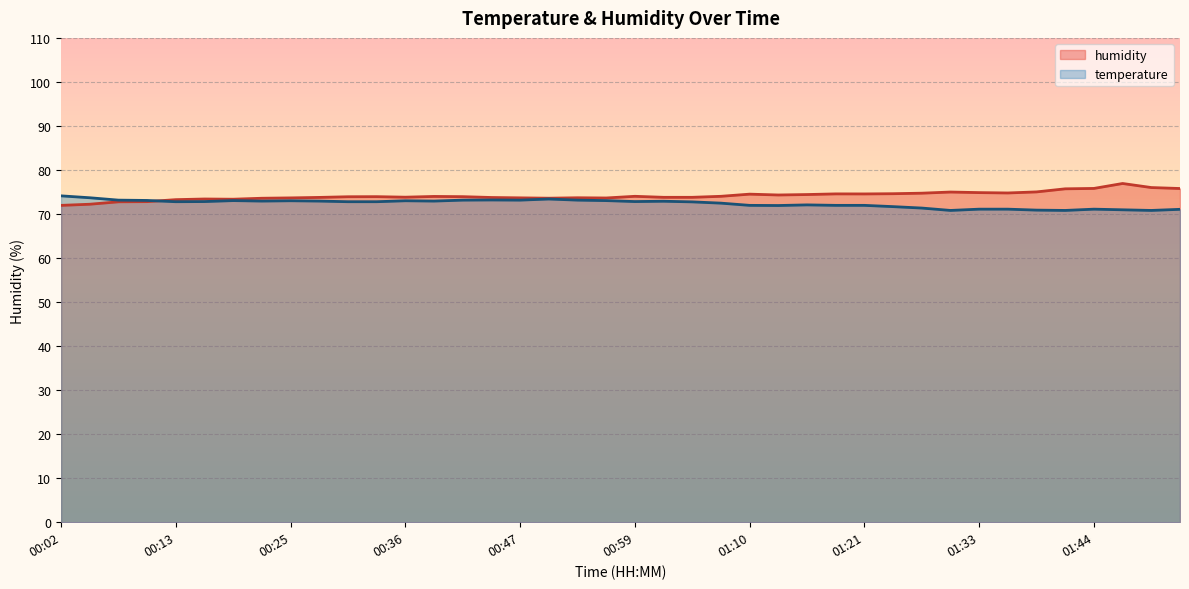

True or false: temperature and humidity cross at least once.

True